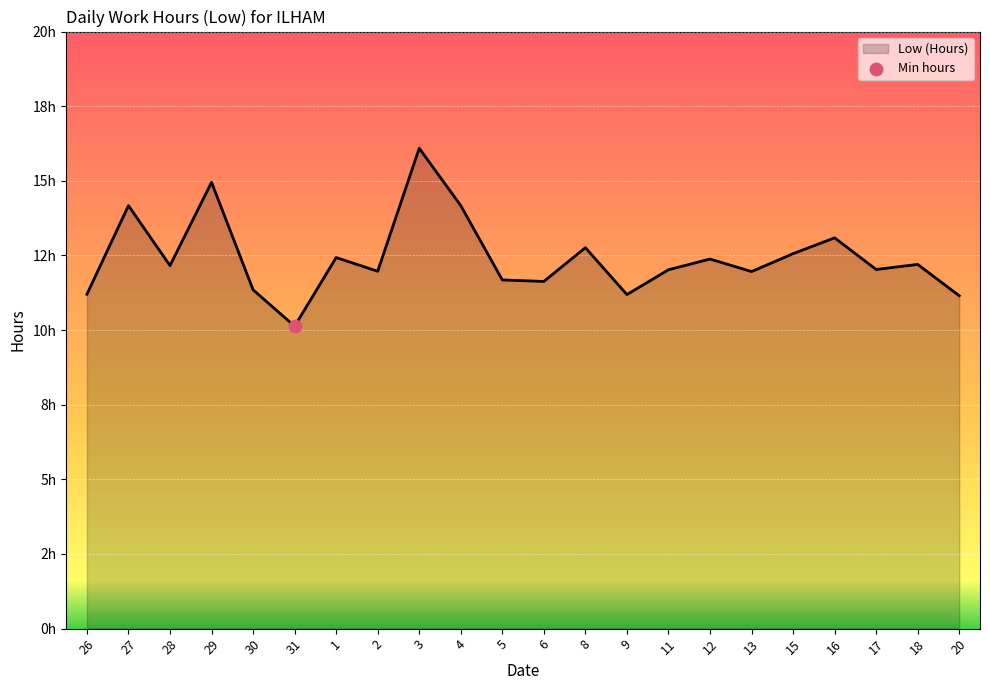

What is the change in value from 5 to 15?

+0.9